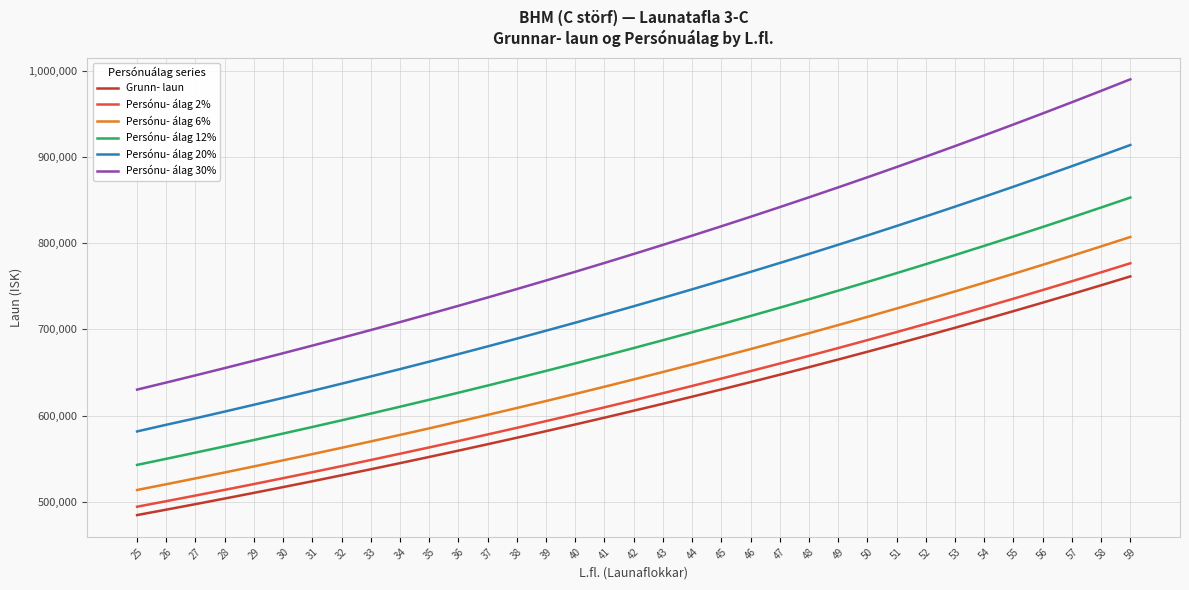

How many lines are shown in the chart?

6